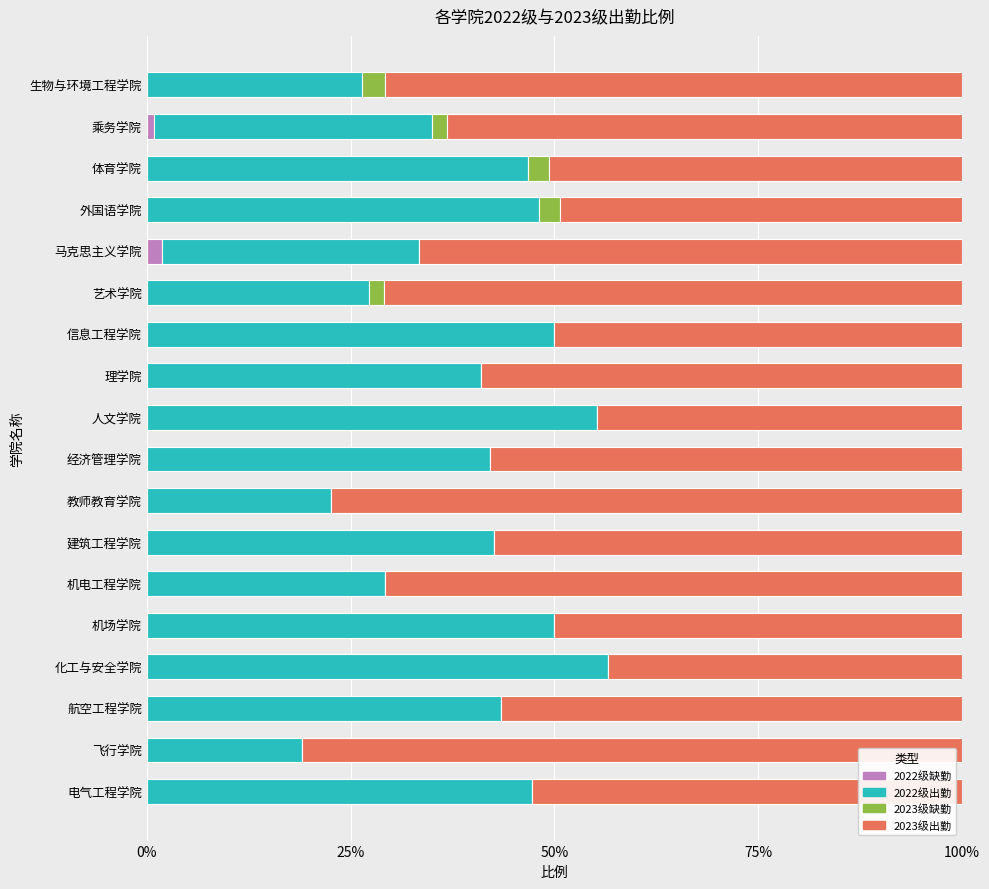

Reading left to right, list all the values displayed in this chart.

2022级缺勤(breakpoint): 0.0	0.0	0.0	0.0	0.0	0.0	0.0	0.0	0.0	0.0	0.0	0.0	0.0	0.0	0.0	0.0	0.0	0.0
2022级出勤(collinear): 0.5	0.2	0.4	0.6	0.5	0.3	0.4	0.2	0.4	0.6	0.4	0.5	0.3	0.3	0.5	0.5	0.3	0.3
2023级缺勤(bridge): 0.0	0.0	0.0	0.0	0.0	0.0	0.0	0.0	0.0	0.0	0.0	0.0	0.0	0.0	0.0	0.0	0.0	0.0
2023级出勤(isolated): 0.5	0.8	0.6	0.4	0.5	0.7	0.6	0.8	0.6	0.4	0.6	0.5	0.7	0.7	0.5	0.5	0.6	0.7